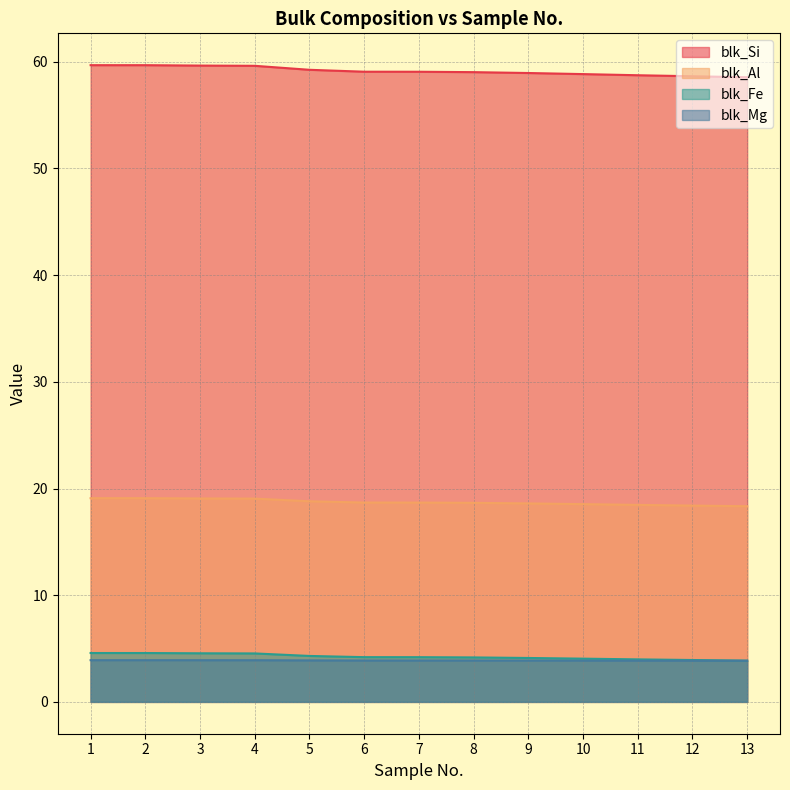

Does the chart display data point markers on the line(s)?

No